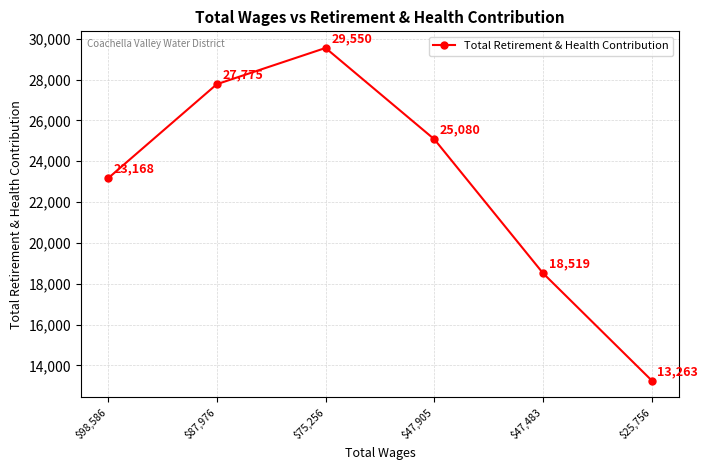

Which has a higher value, $75,256 or $87,976?

$75,256